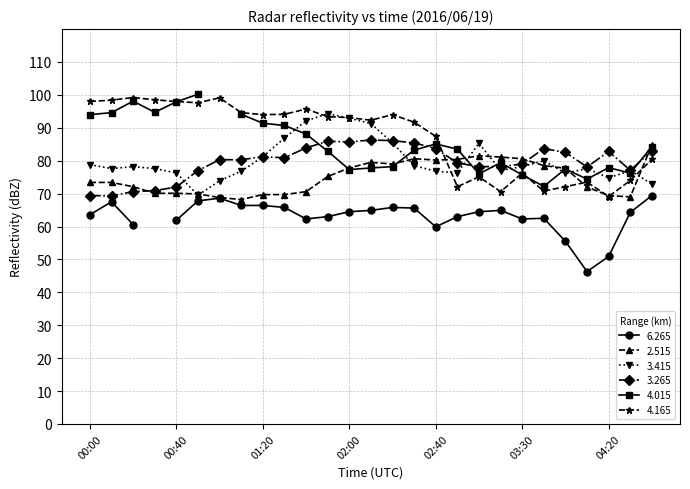

The 3.265 series shows 81.2 at 01:20. True or false?

True